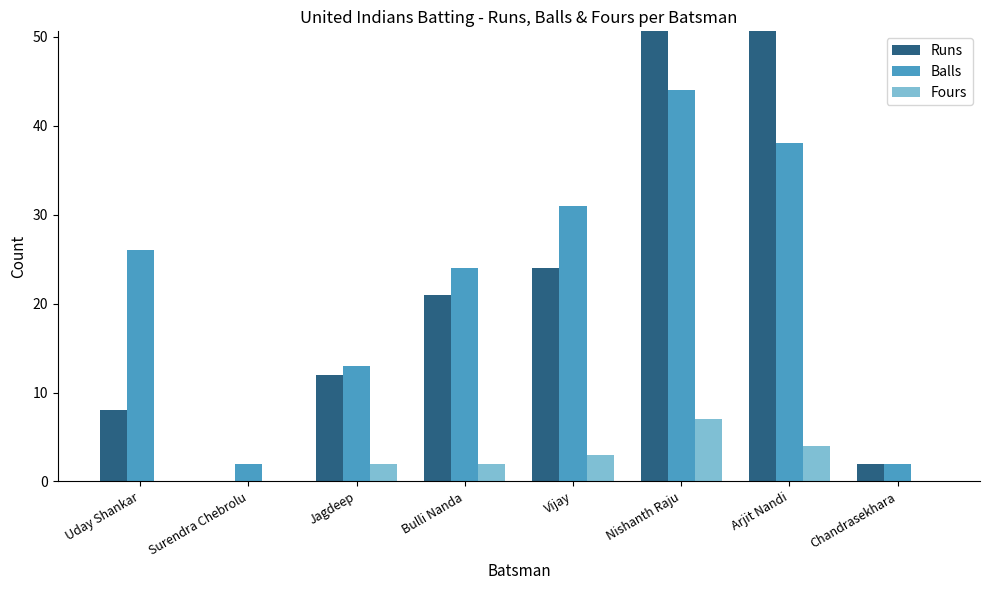

What is the difference between the highest and lowest values at Uday Shankar?

26